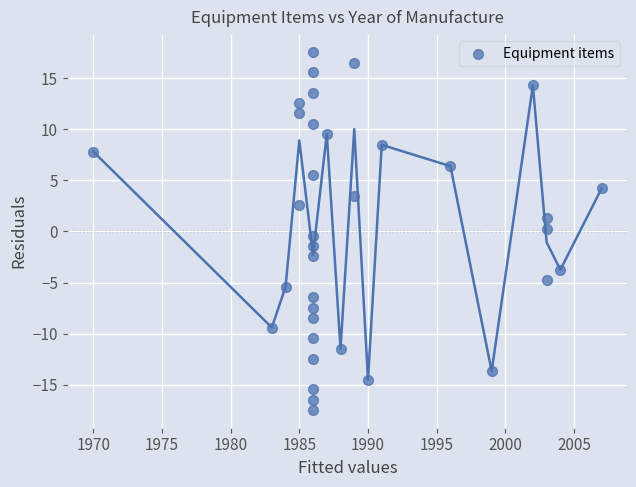

What is the range of Y values (max minus min)?

35.0